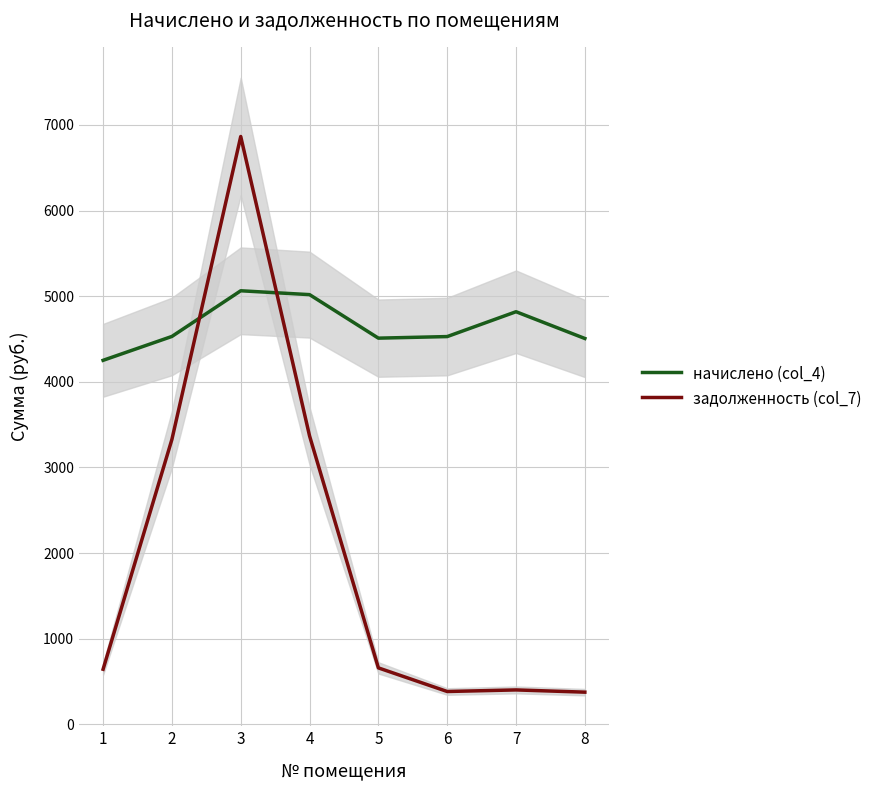

Which series has the largest range (max minus min)?

задолженность (col_7)